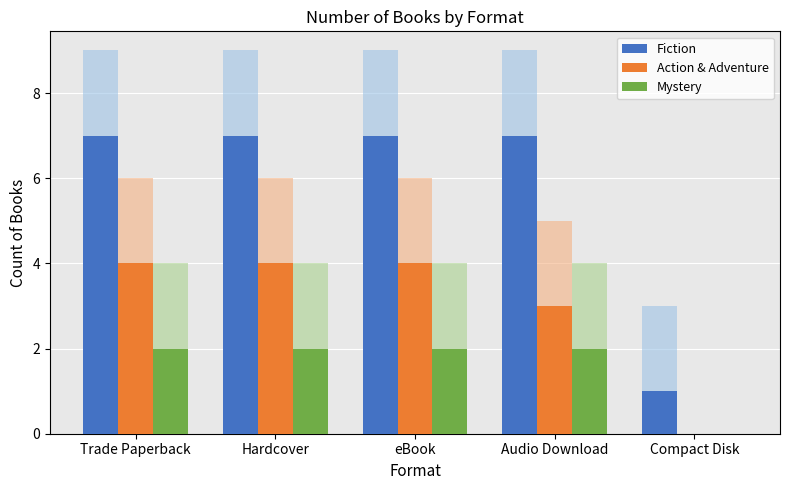

What is the spread (max minus min) of values at Trade Paperback?

5